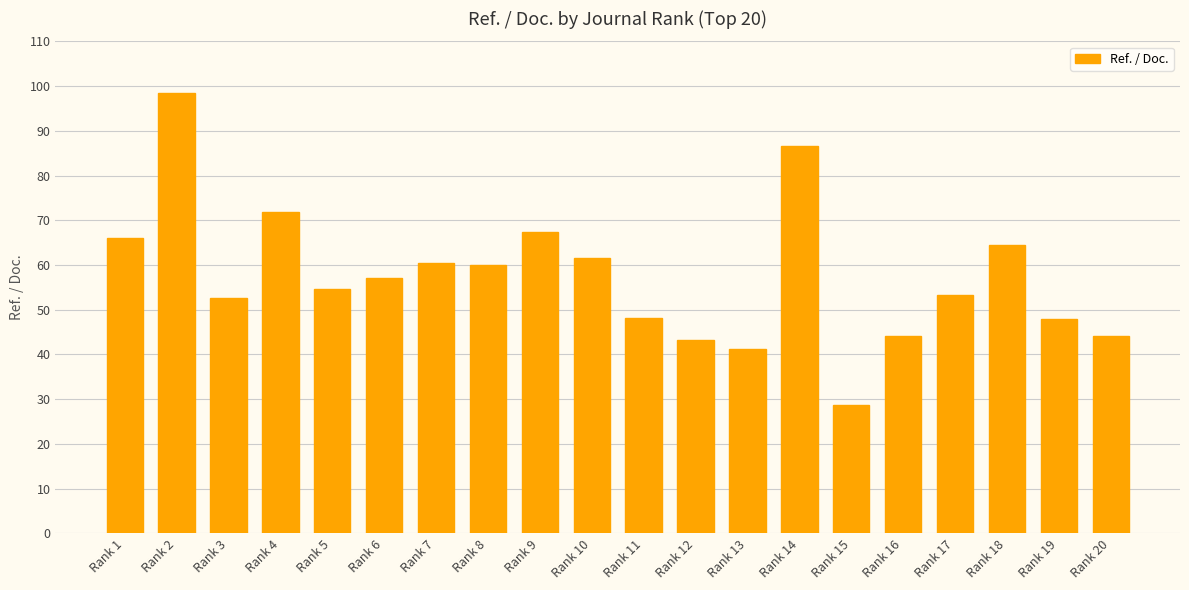

What value does the data have at Rank 12?

43.1